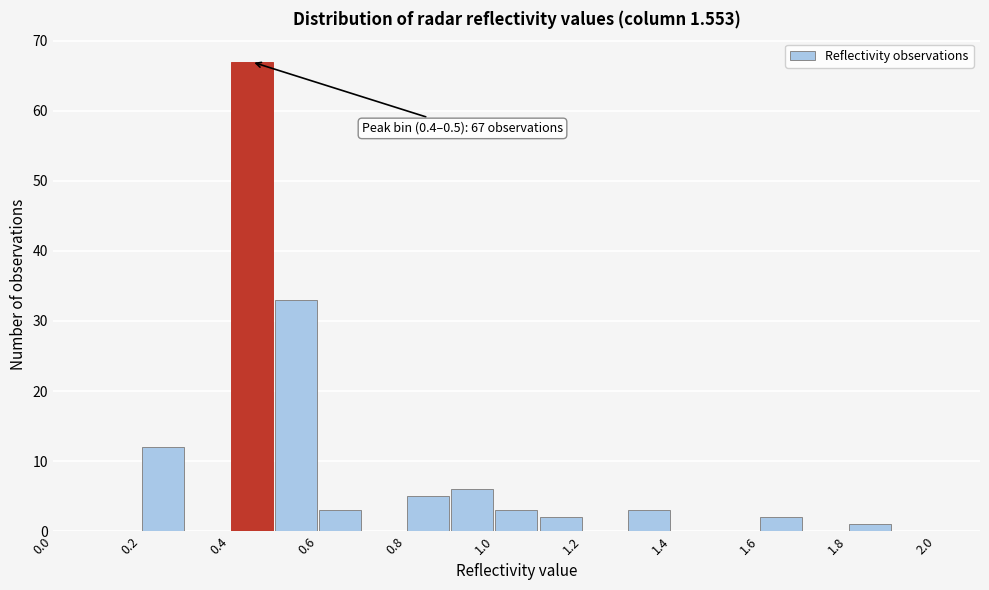

Over which range of the x-axis is the bar tallest?

0.4 to 0.5